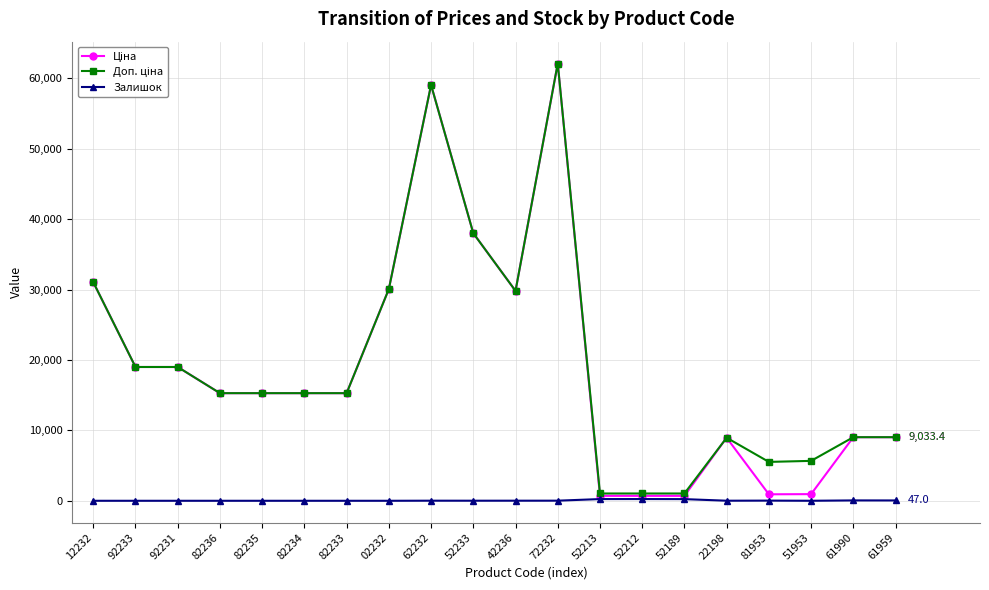

What is the spread (max minus min) of values at 92233?

19005.7